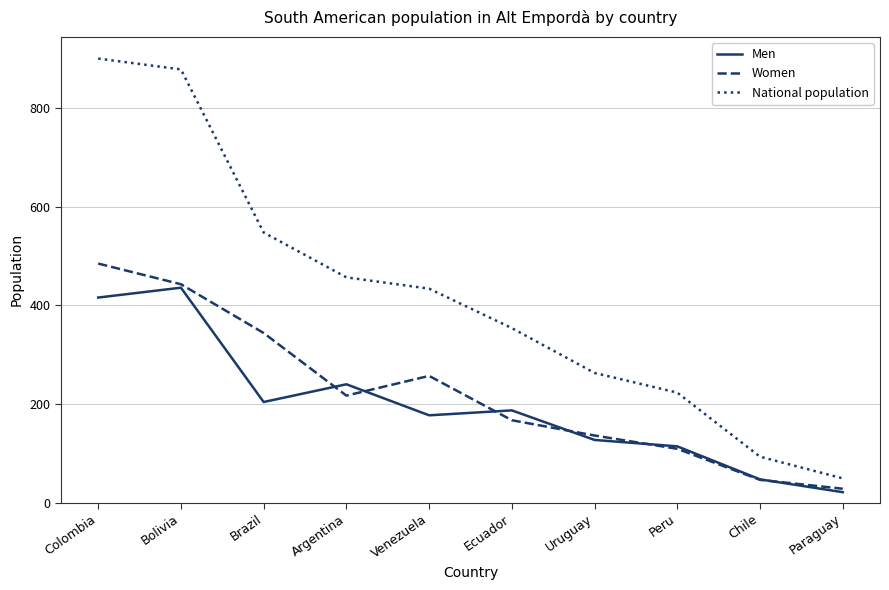

The value of Women at Venezuela is 257. True or false?

True